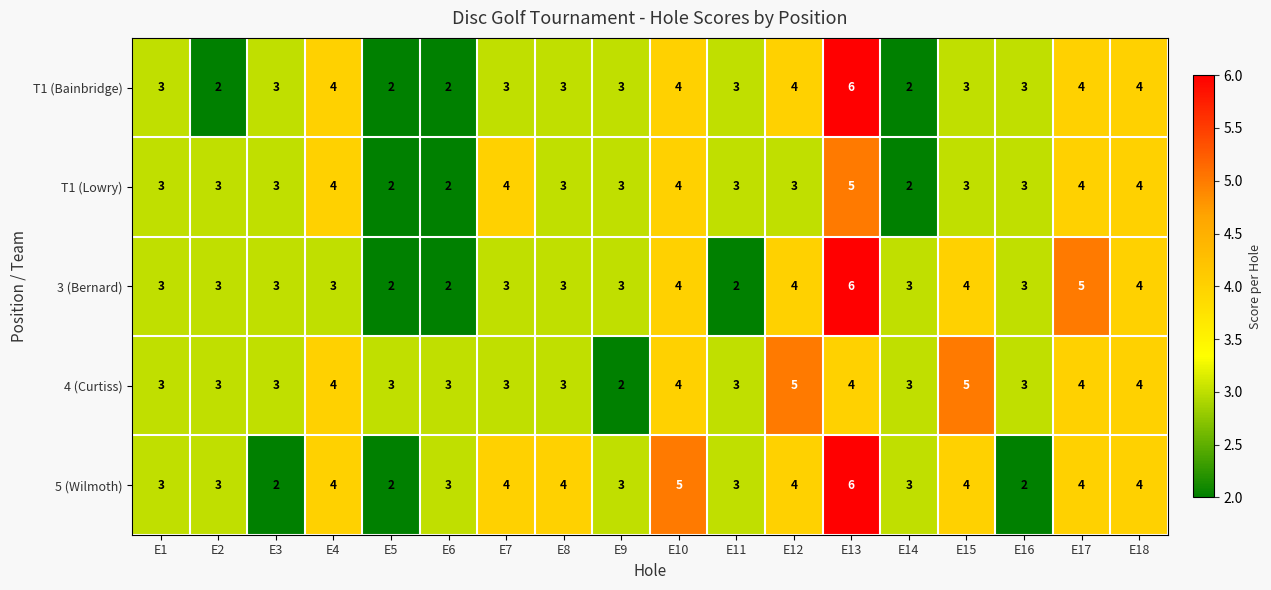

Which series has the largest total across all categories?

5 (Wilmoth)